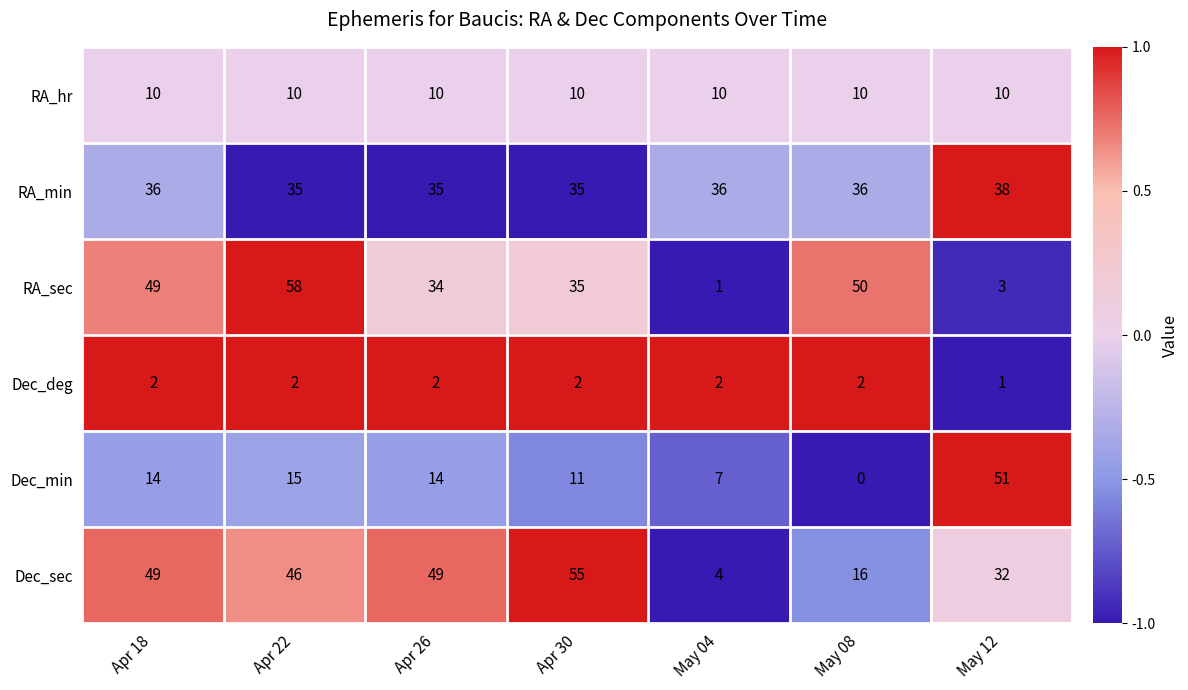

At how many categories does at least one series exceed 0?

7